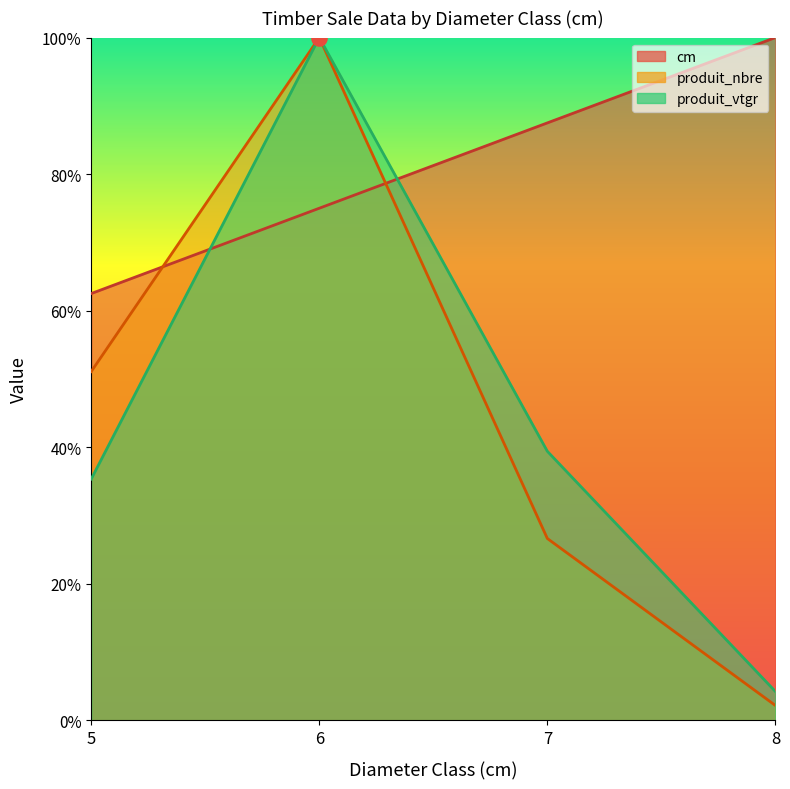

Which series reaches the maximum Y coordinate?

cm